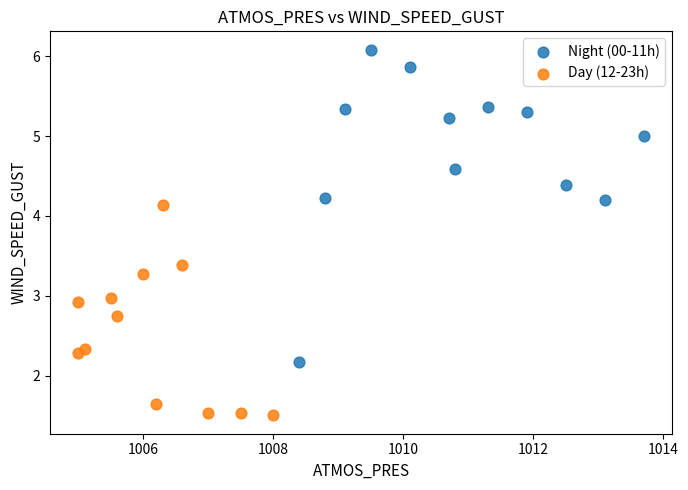

Which series contains the lowest Y value?

Day (12-23h)